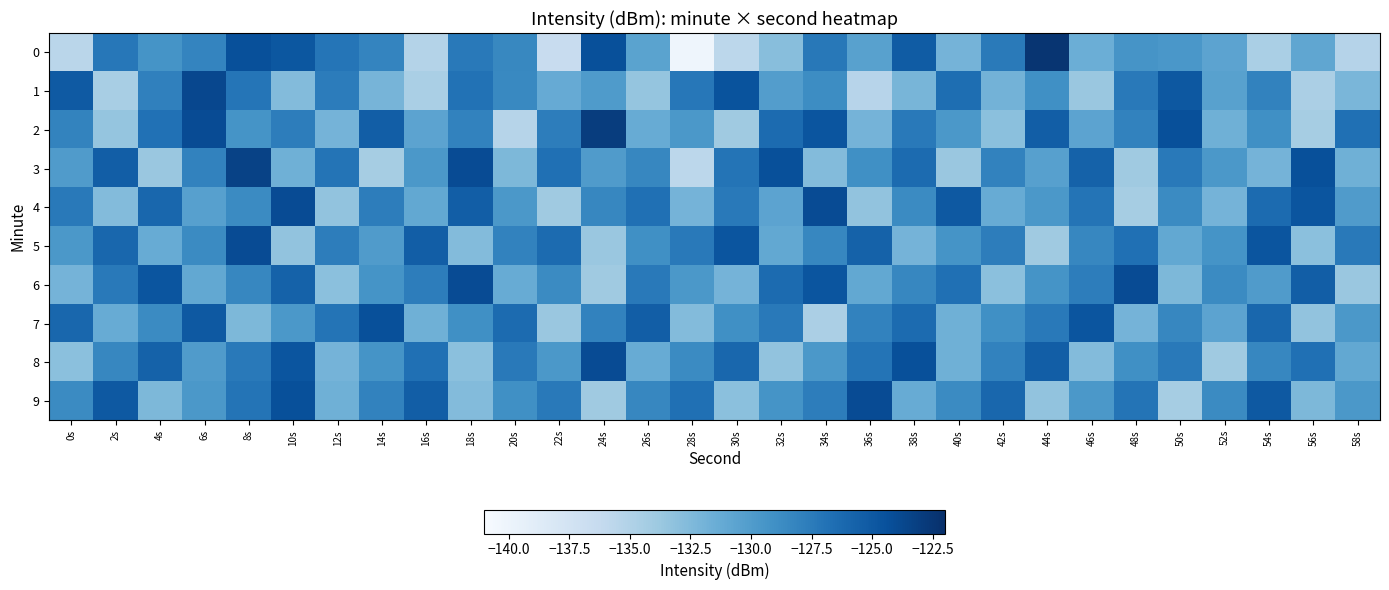

Which series has the largest total across all categories?

8